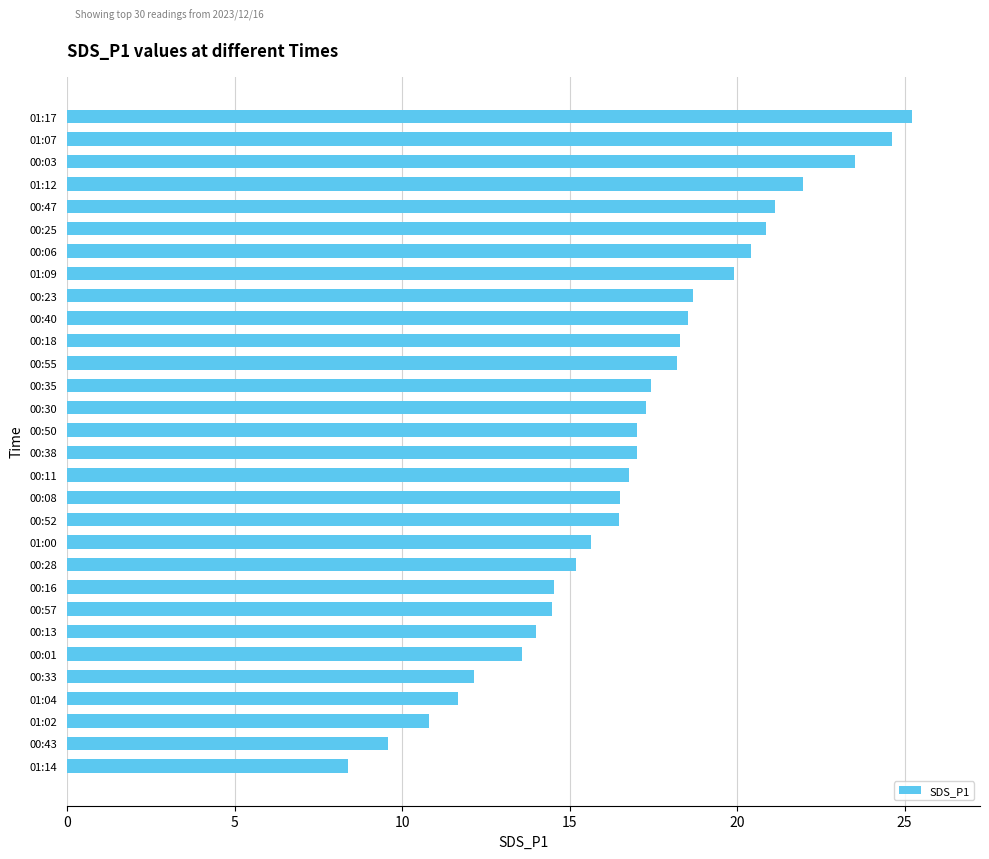

Approximately how many times larger is the value at 00:08 compared to 00:23?

0.9